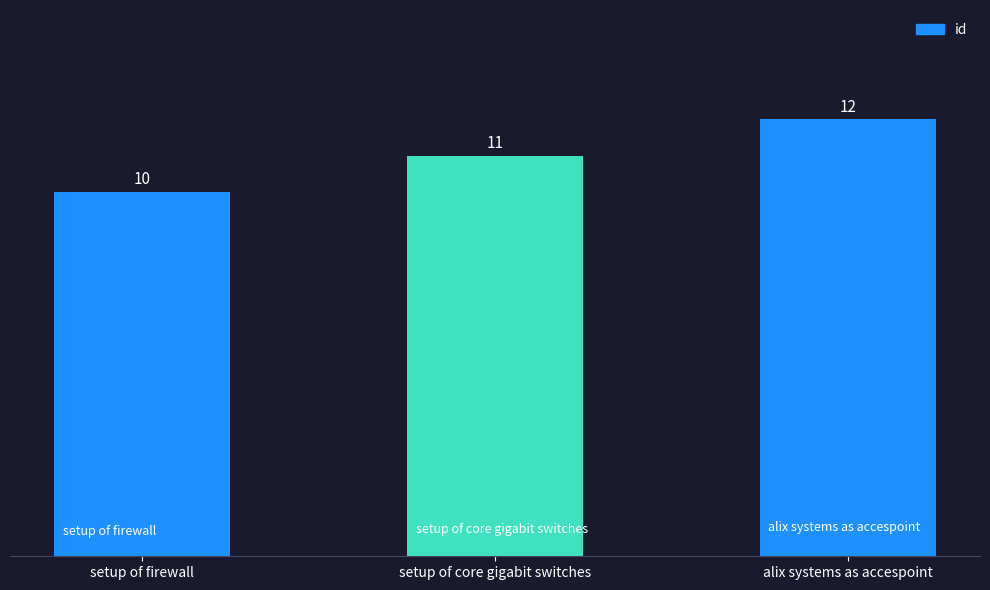

What is the difference between the maximum and second lowest values?

1